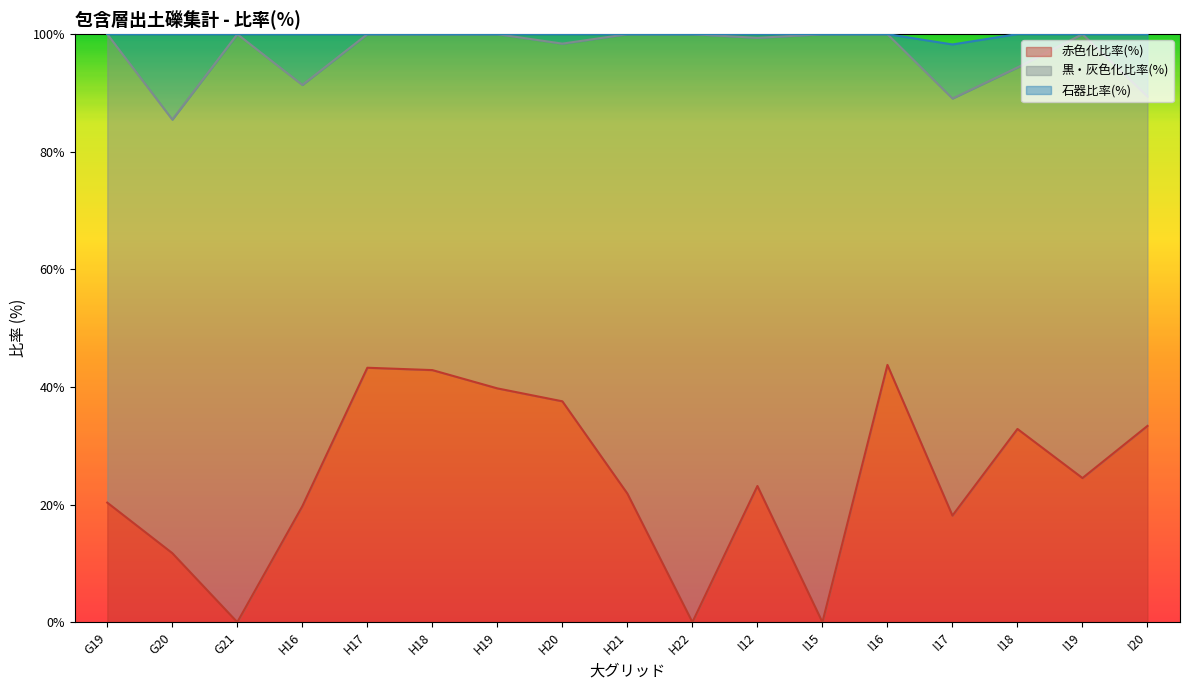

What is the total value across all series at G20?

100.0